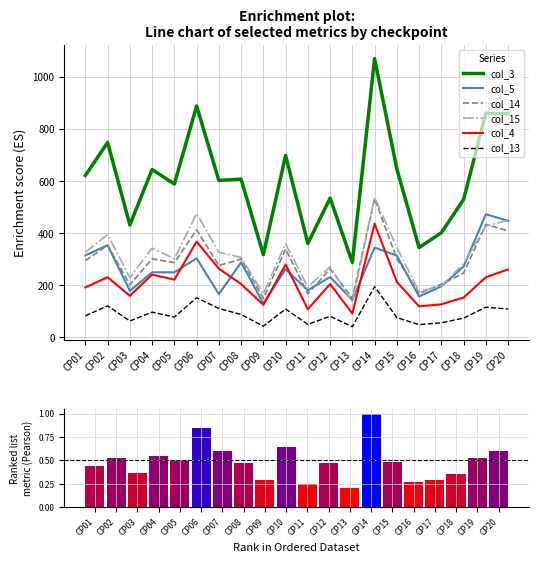

Which category has the lowest value in the col_4 series?

CP13